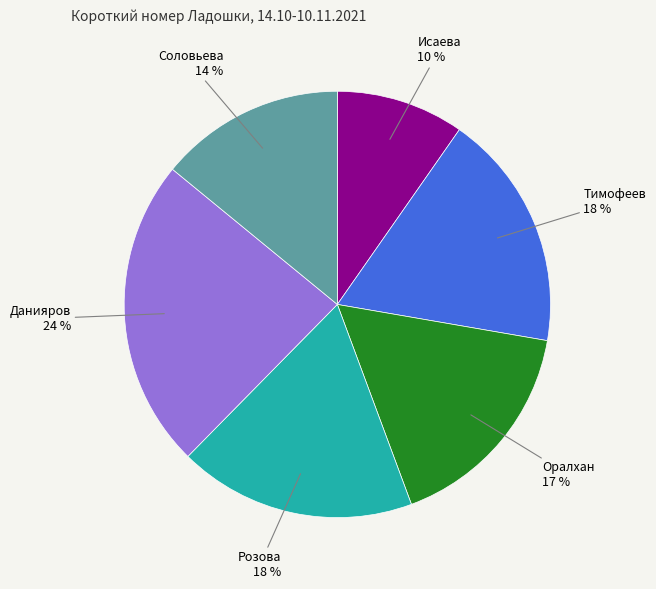

Combined, do Оралхан and Розова account for over 50%?

No